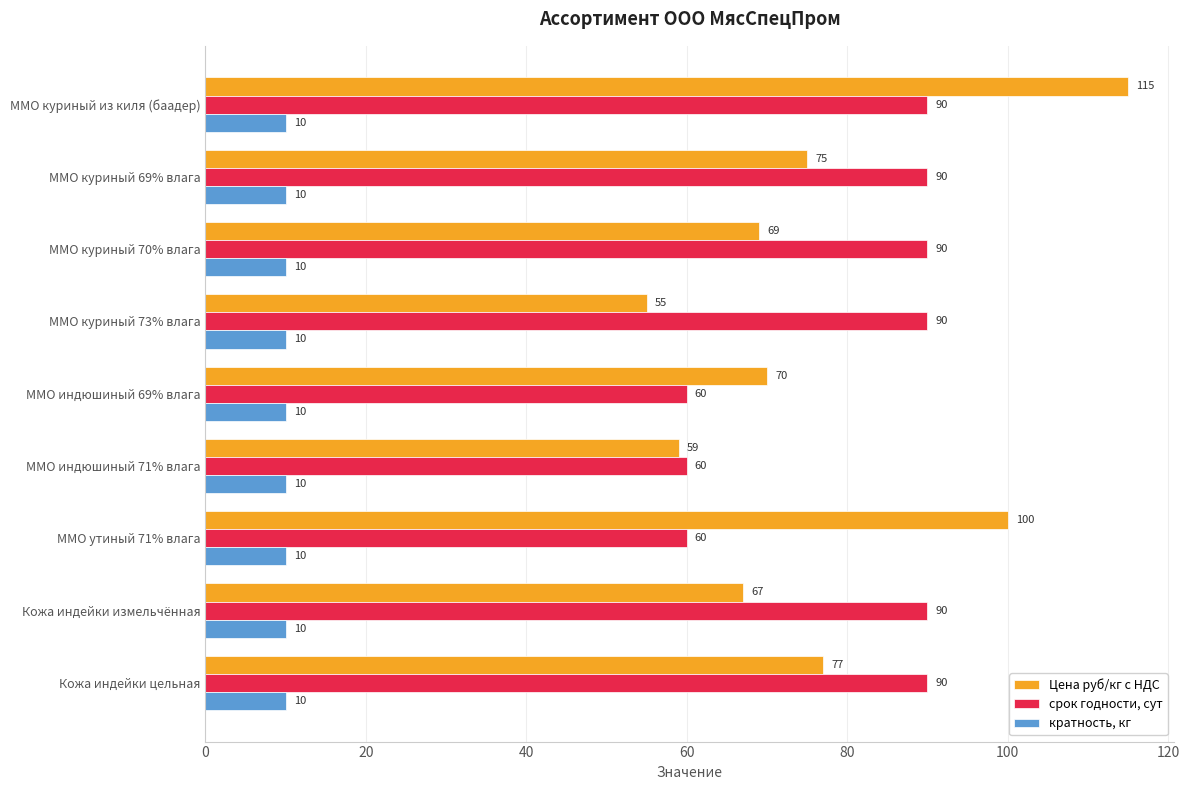

Is it true that срок годности, сут equals 60 at ММО индюшиный 71% влага?

True